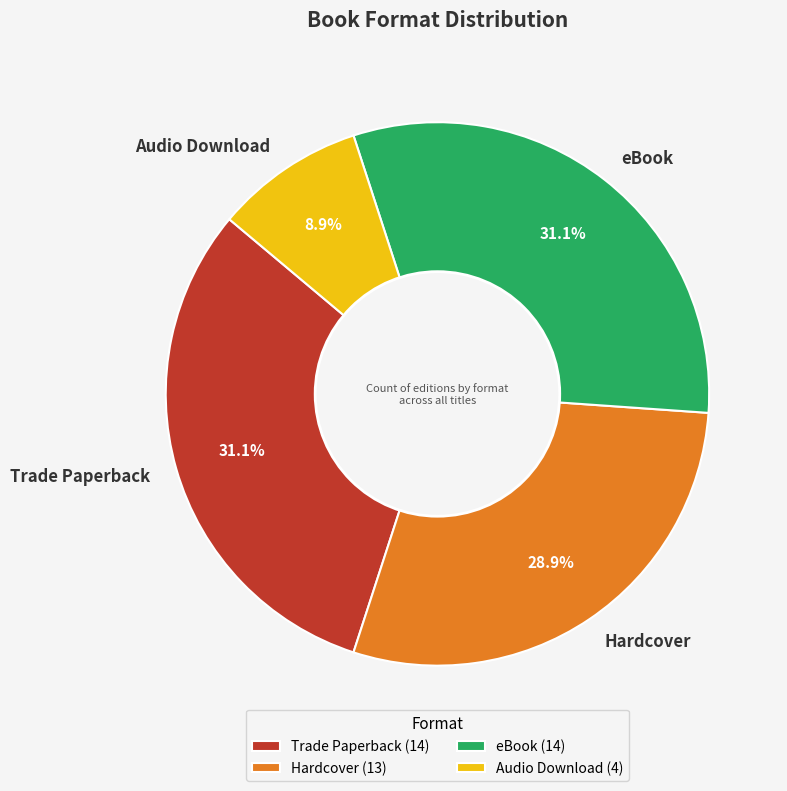

What is the ratio of the value at eBook to the value at Trade Paperback?

1.0